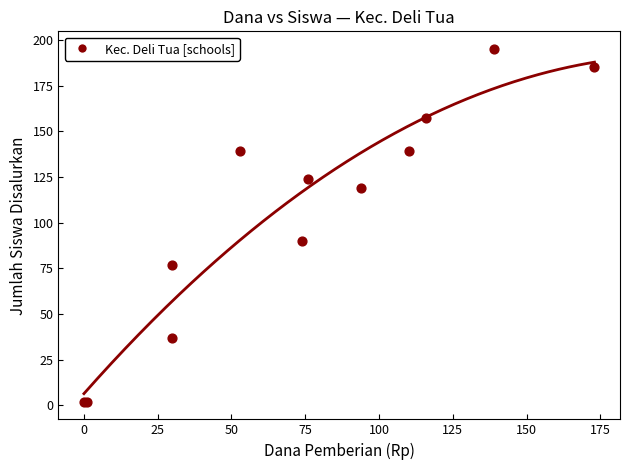

What Y value in the scatter plot is closest to 98?

90